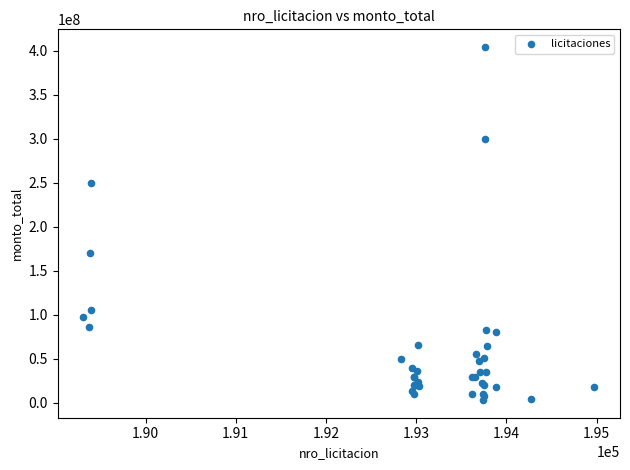

What Y value in the scatter plot is closest to 203746890?

169740000